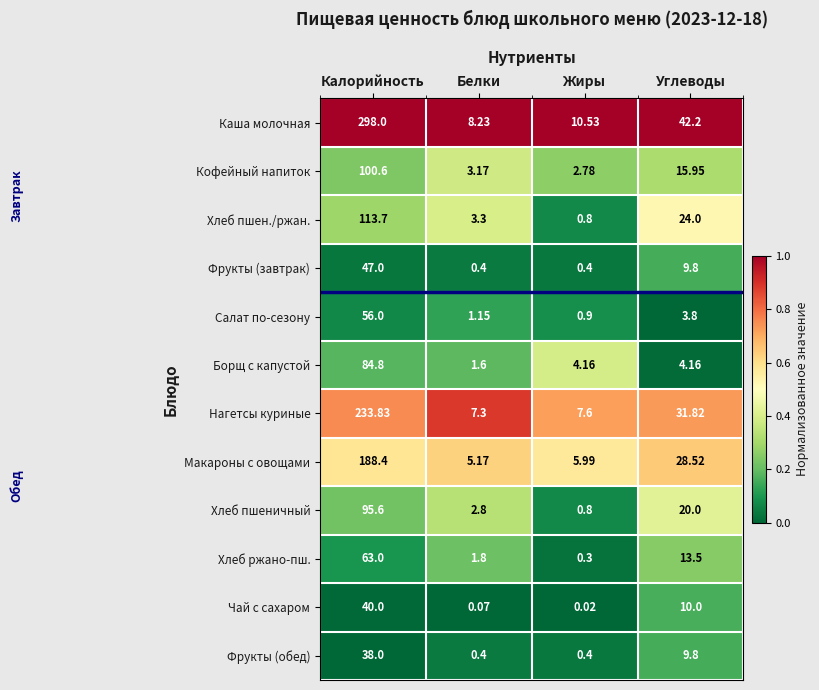

Which series has the largest total across all categories?

Каша молочная